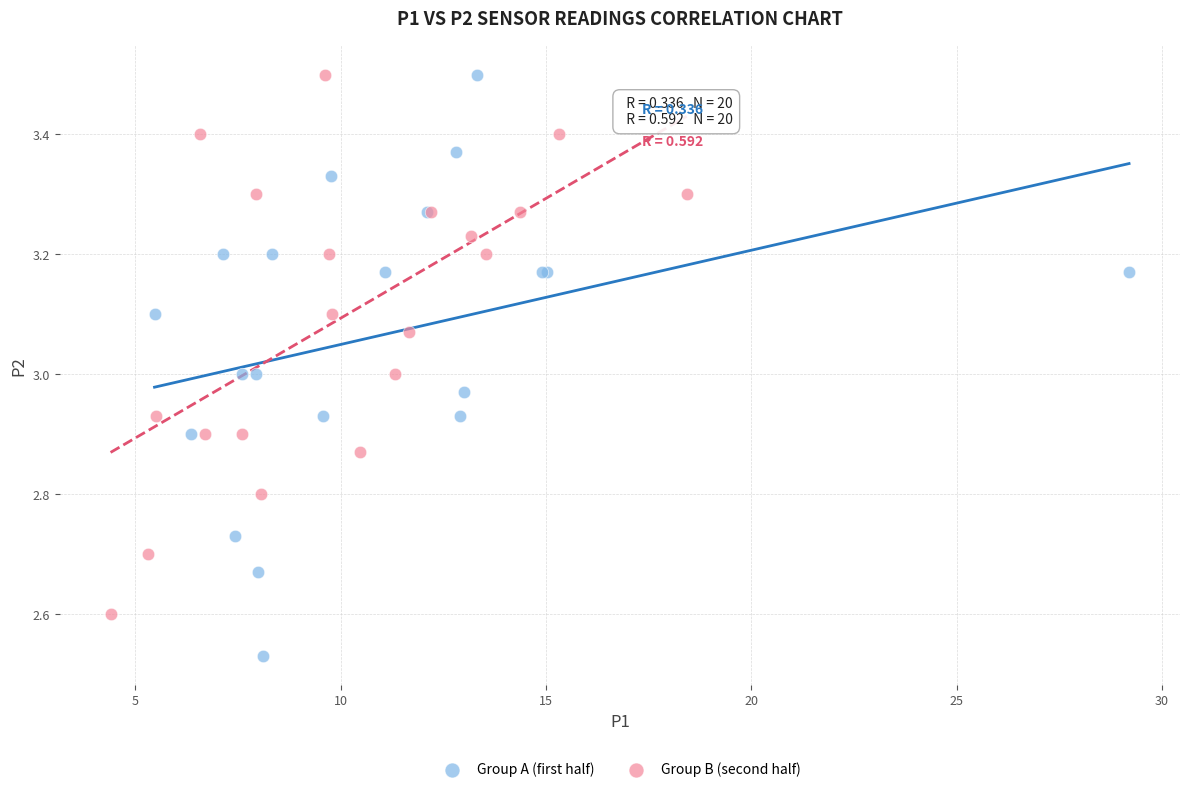

What are all the series names shown in the legend?

Group A (first half), Group B (second half)